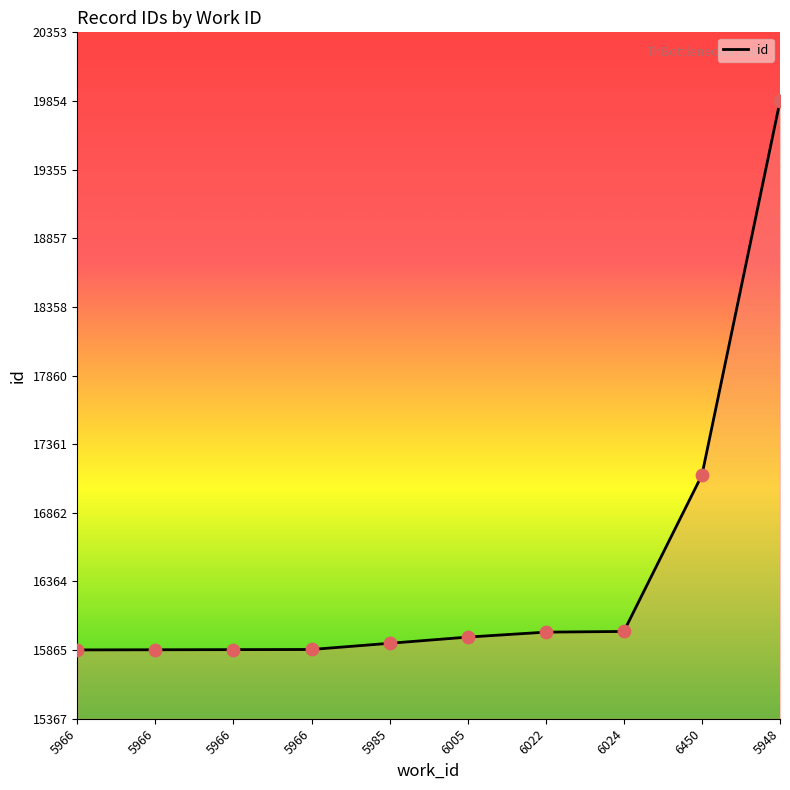

Does the chart have visible grid lines?

No